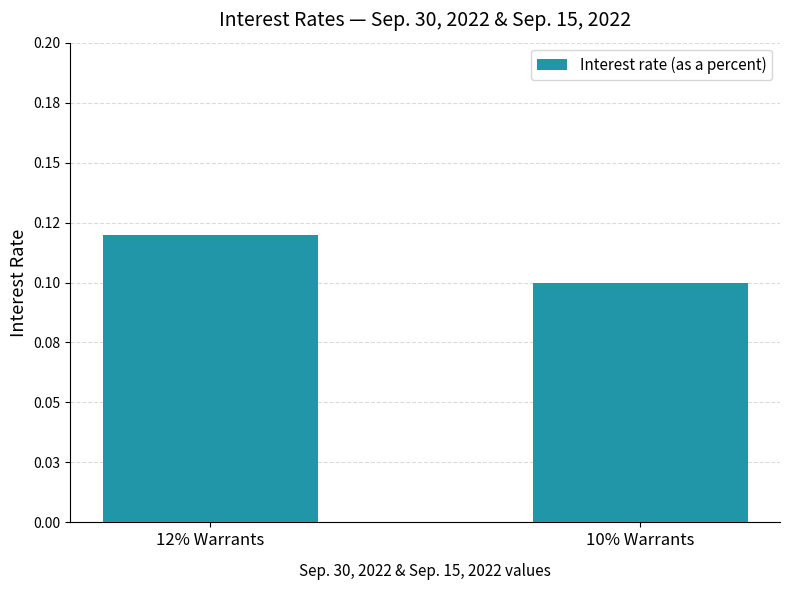

Are the bars horizontal?

No